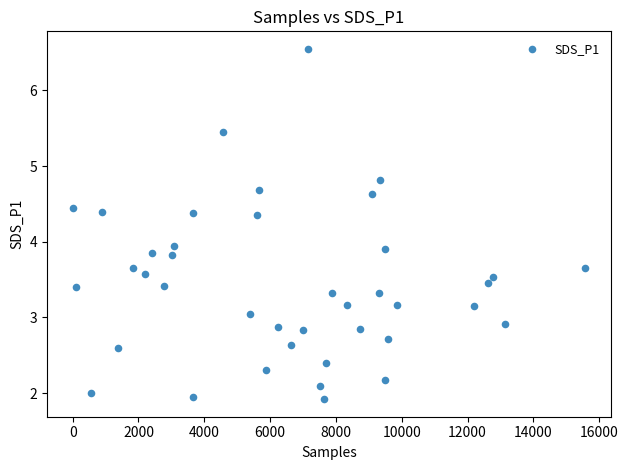

What is the range of Y values (max minus min)?

4.6